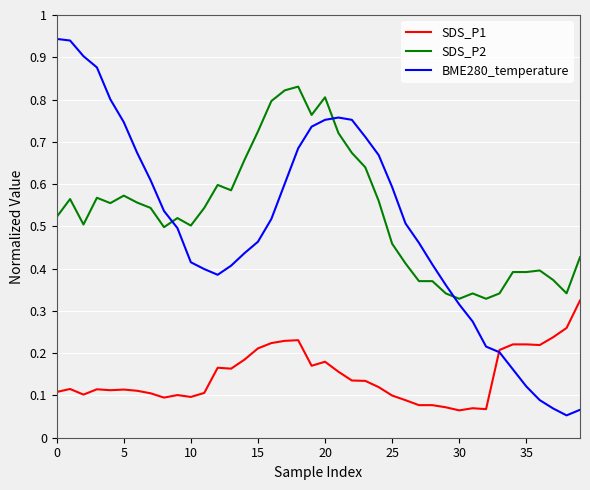

Count the number of categories in the chart.

40